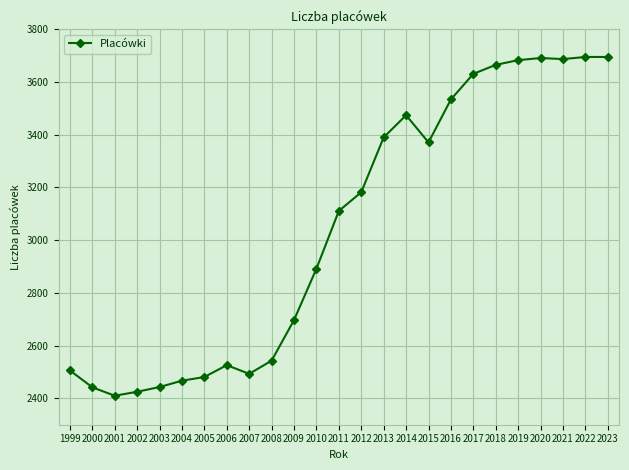

Count the number of categories in the chart.

25